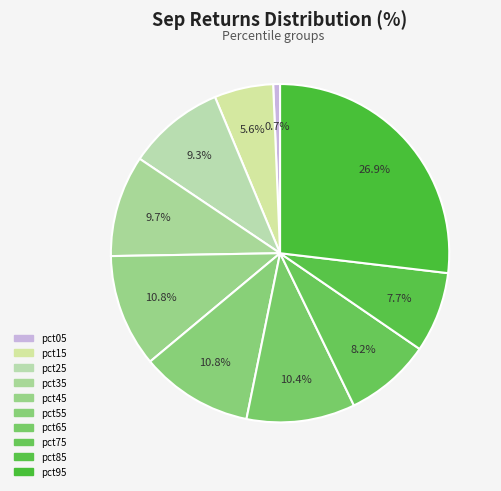

To the nearest percent, what is the difference between the pct25 and pct55 slice percentages?

1%